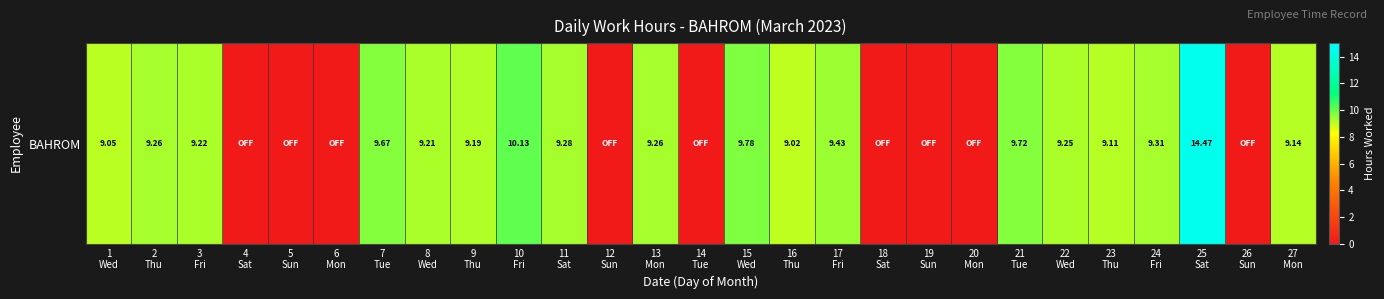

How many positive values are there?

18